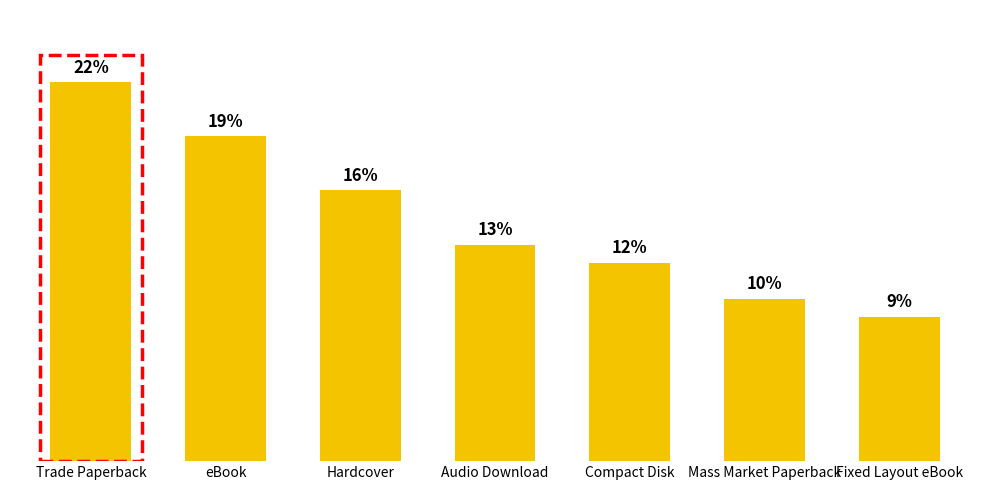

Rank the categories by value from lowest to highest.

Fixed Layout eBook, Mass Market Paperback, Compact Disk, Audio Download, Hardcover, eBook, Trade Paperback